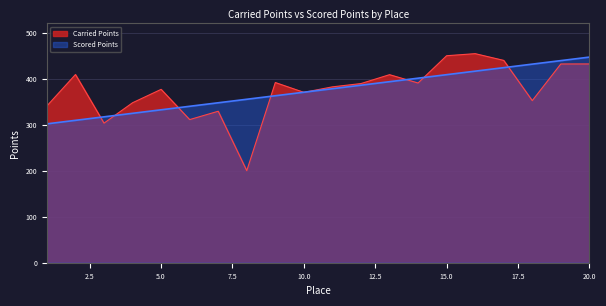

True or false: Carried Points has a value of 150.9 at 5.0.

False